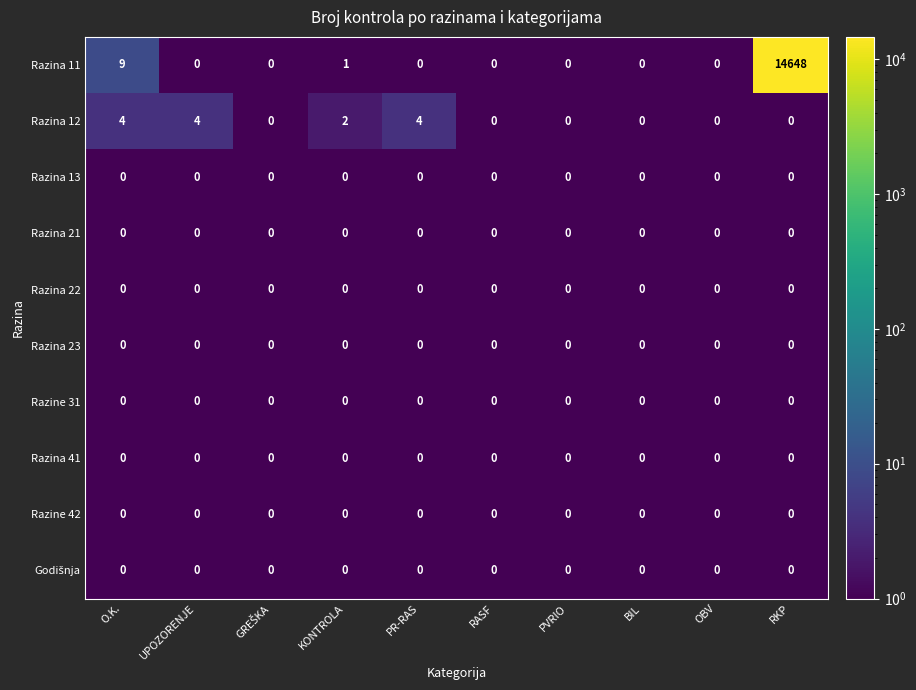

The Razina 11 series shows -8051 at PVRIO. True or false?

False